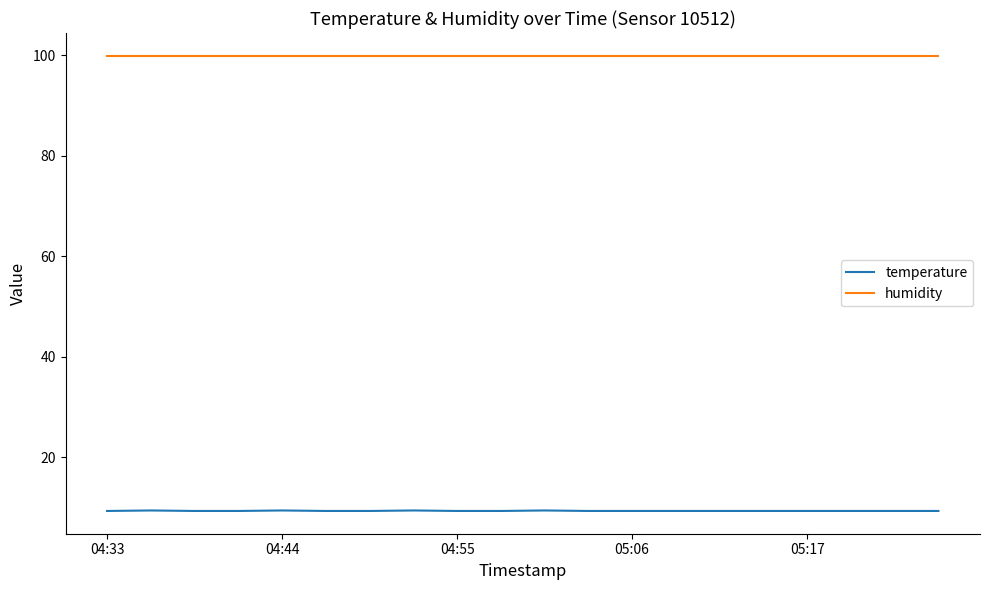

What is the smallest value displayed?

9.3